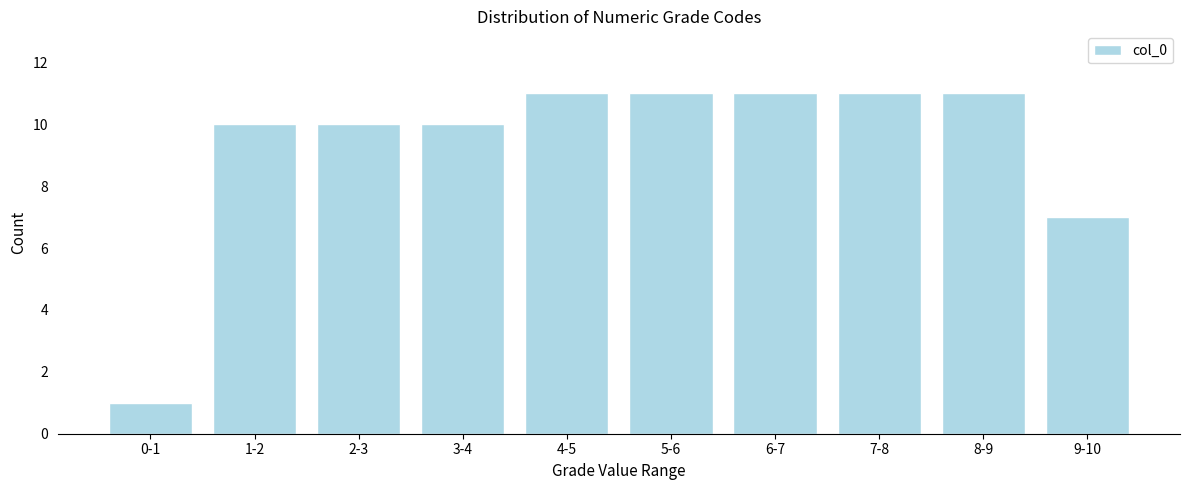

Reading left to right, extract all data points from this chart.

1	10	10	10	11	11	11	11	11	7